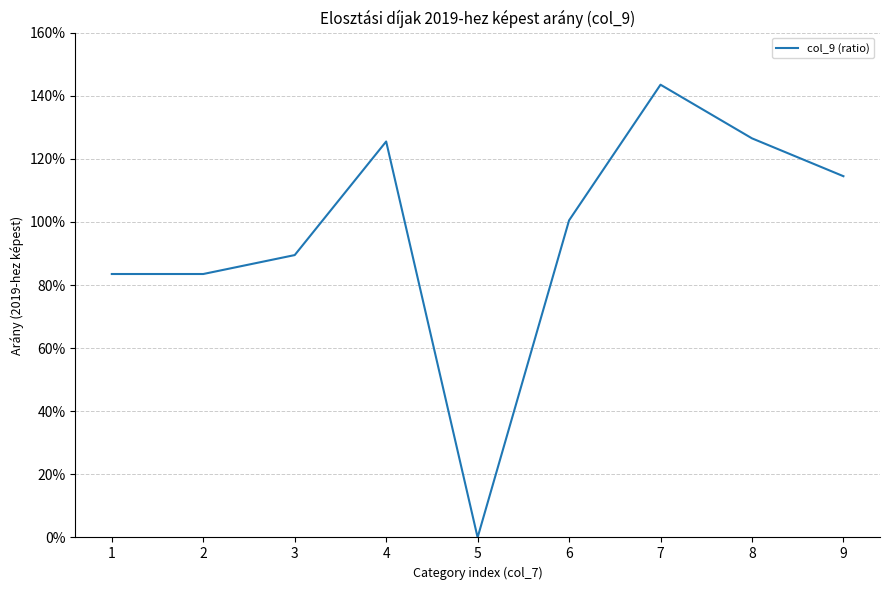

Is this an area chart (filled region under the line)?

No